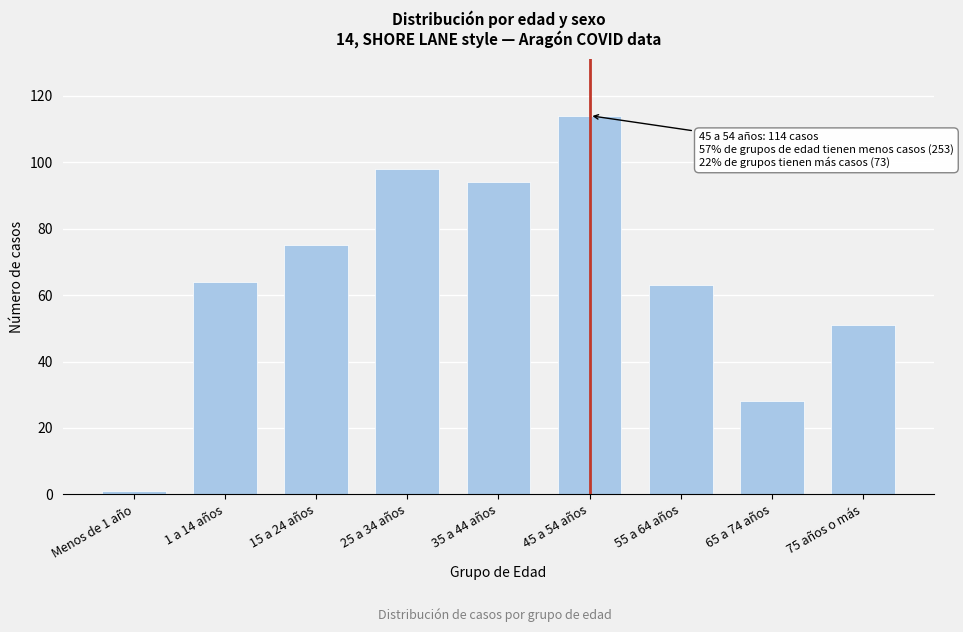

Reading right to left, transcribe all the data shown in this chart.

51	28	63	114	94	98	75	64	1